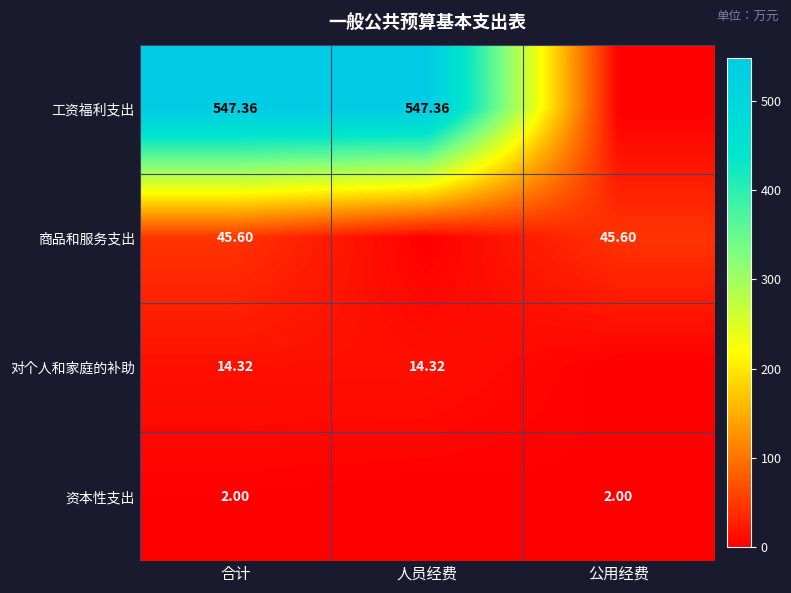

What is the difference between the highest and lowest values at 人员经费?

547.4